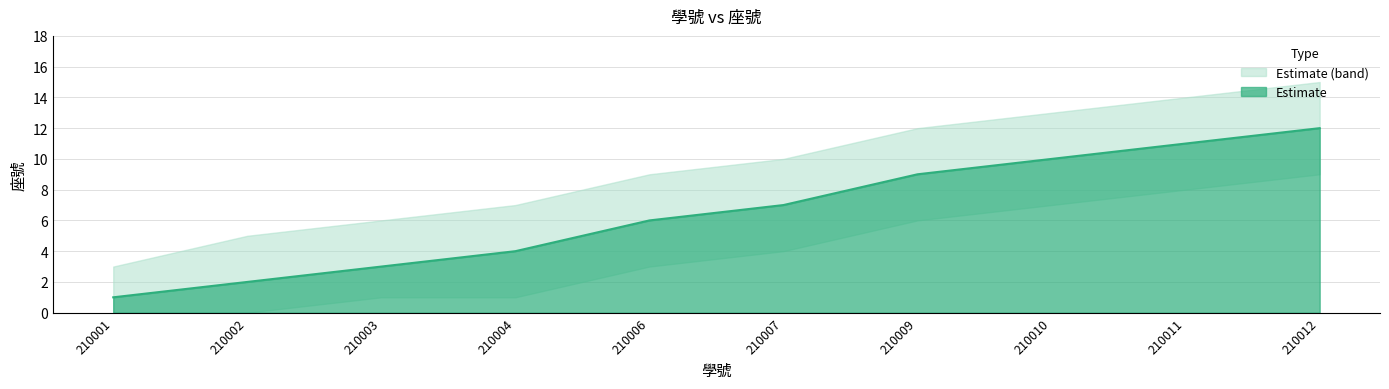

Which label corresponds to the largest value in the chart?

210012